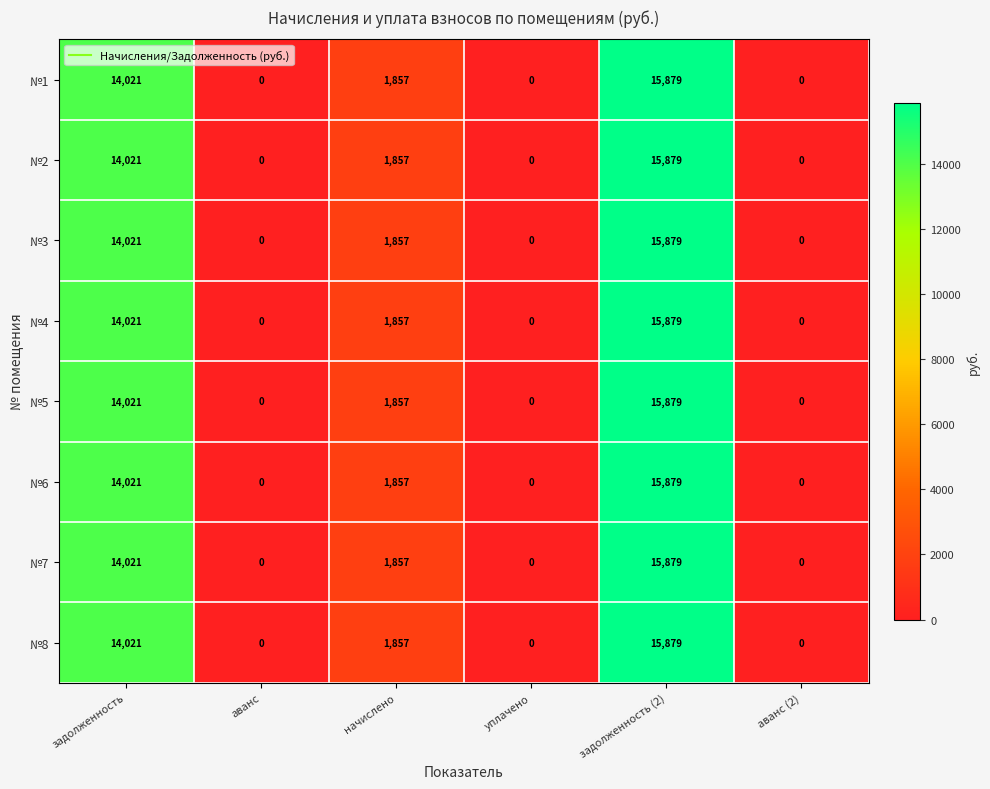

What is the average value of the №7 series?

5293